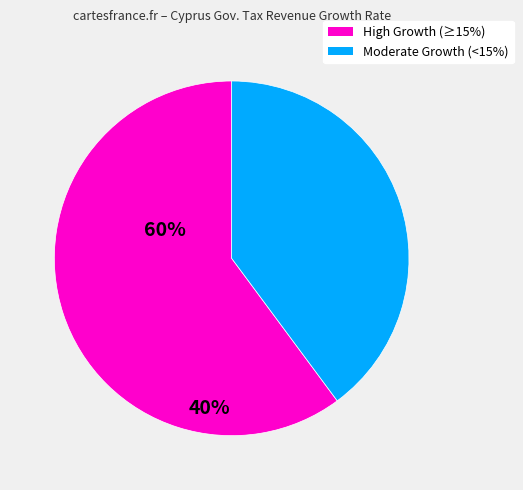

Does any single category account for the majority?

Yes